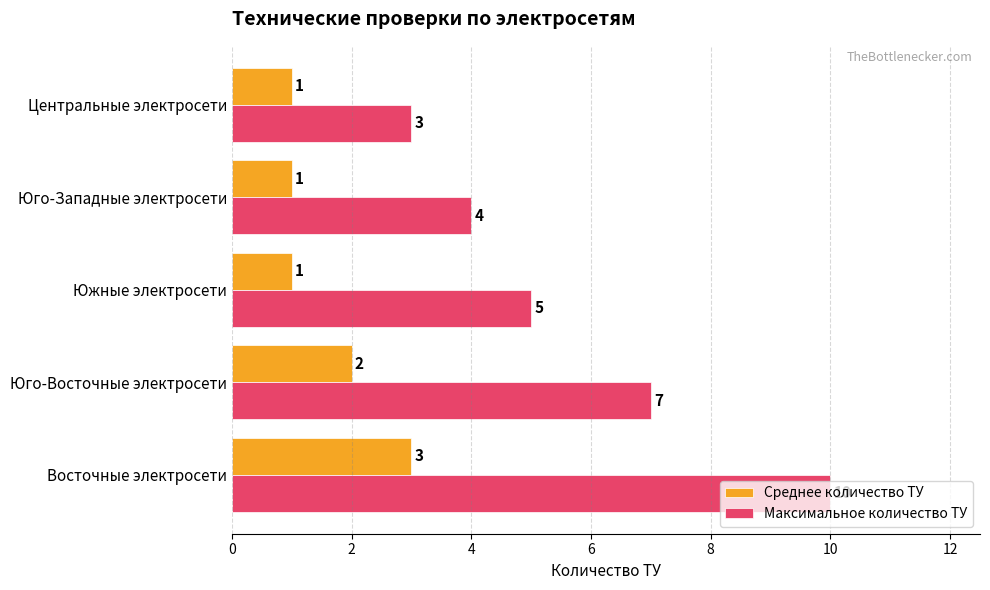

The value of Среднее количество ТУ at Юго-Западные электросети is 2. True or false?

False